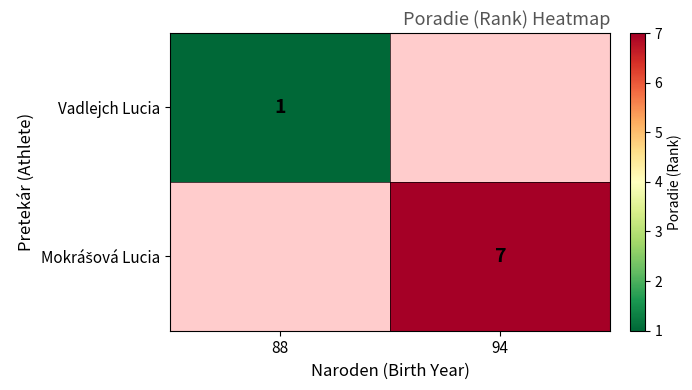

What is the total value across all series at 94?

7